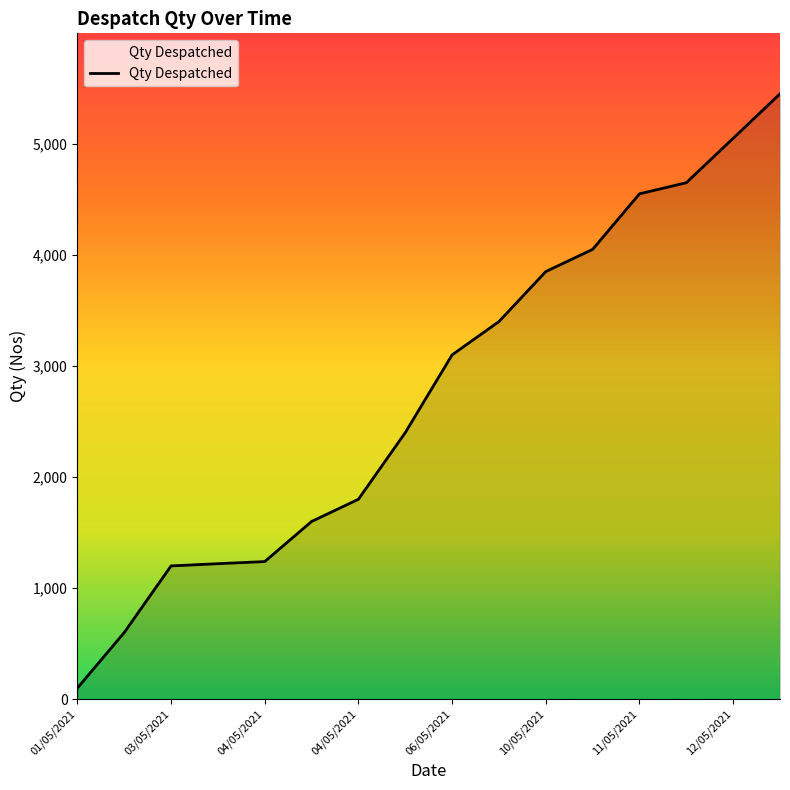

What is the maximum value shown in the chart?

5450